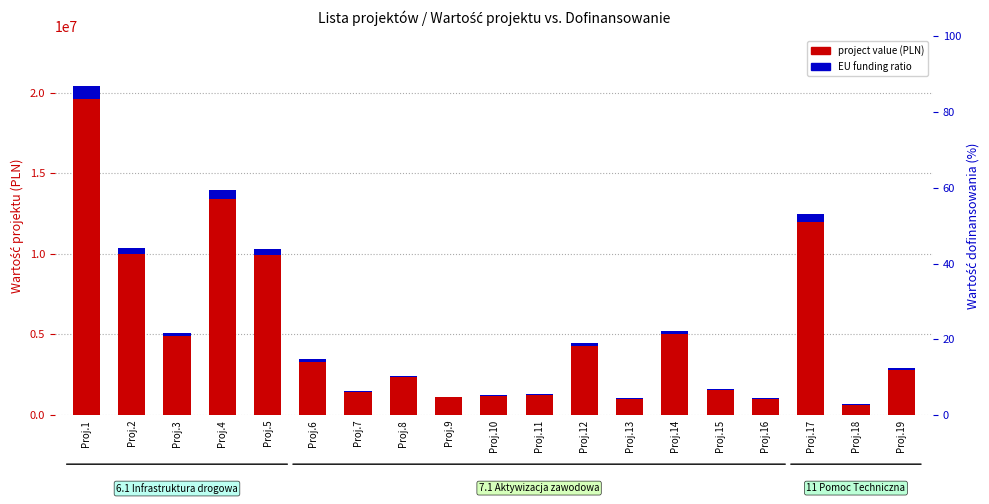

Are the bars horizontal?

No